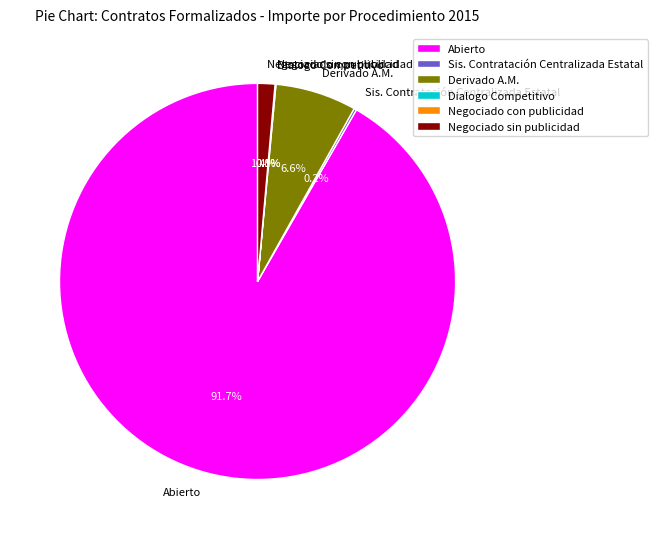

Which slice is the largest?

Abierto